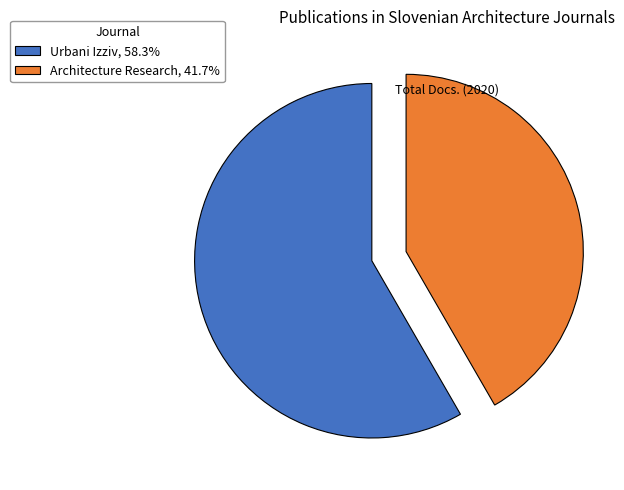

Does any single category account for the majority?

Yes